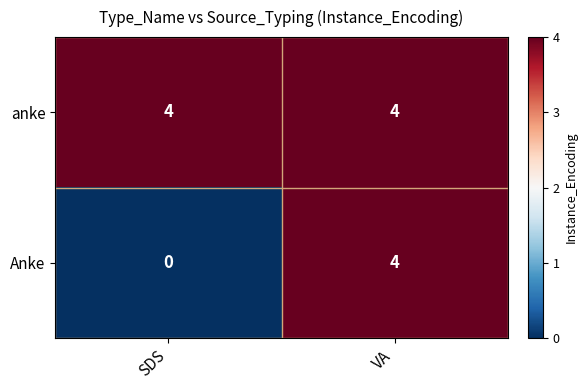

What is the spread (max minus min) of values at SDS?

4